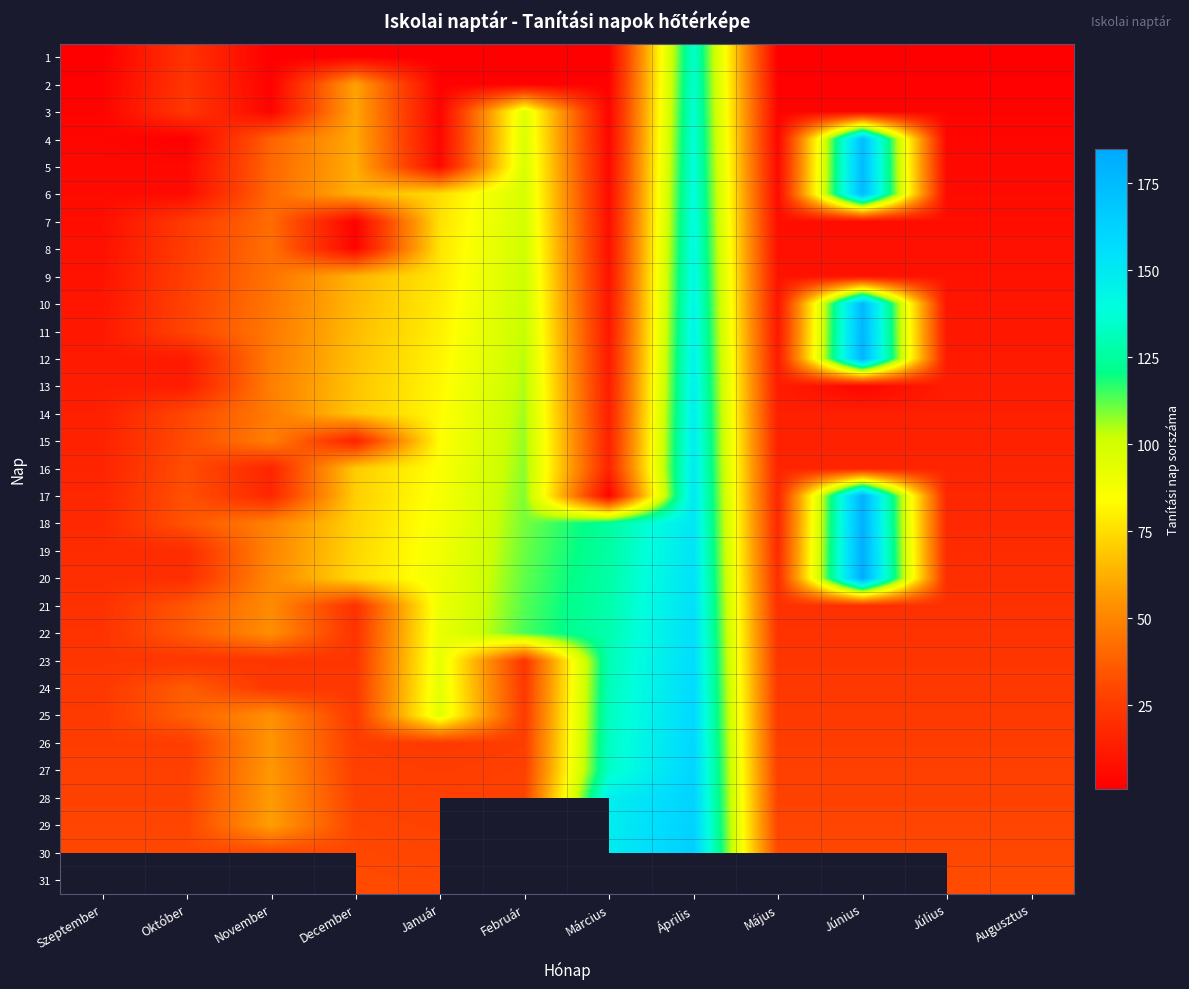

List the labels in order of 22 value, largest first.

Április, Március, Február, Január, November, Október, Szeptember, December, Május, Június, Július, Augusztus